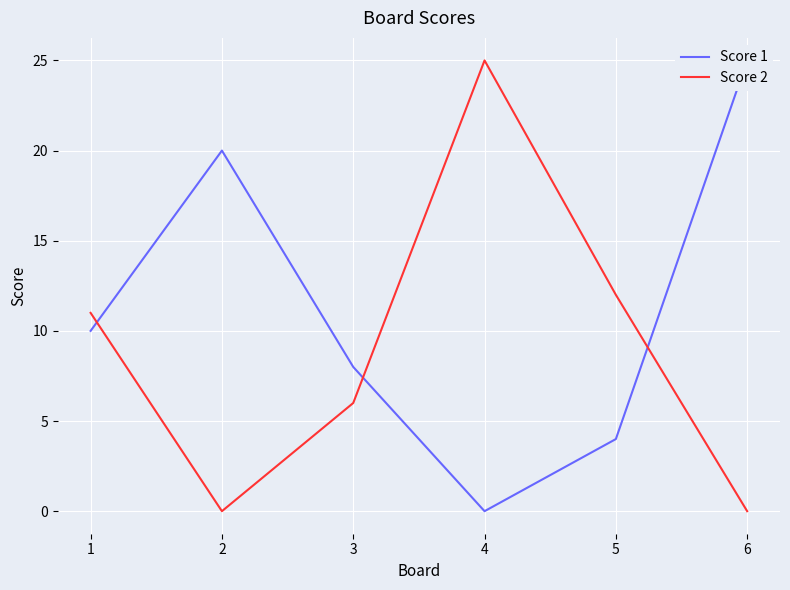

What is the sum of the Score 2 values at 3 and 4?

31